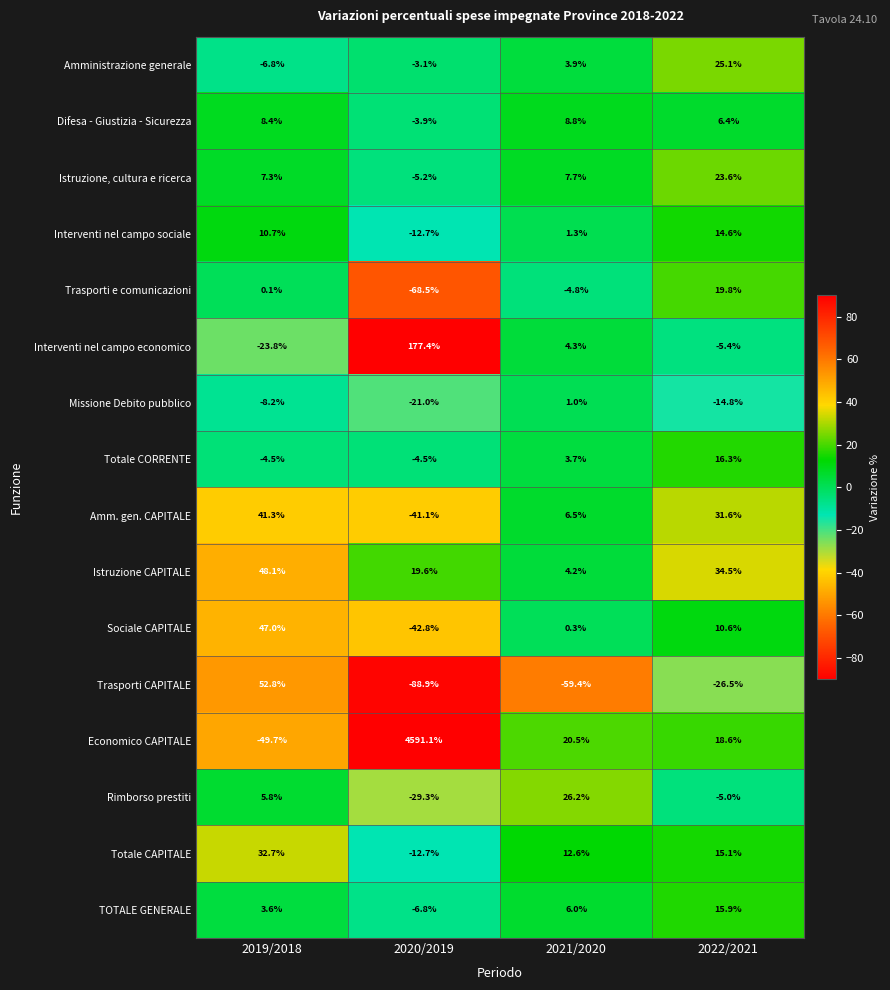

What is the sum of all Totale CORRENTE values?

11.0